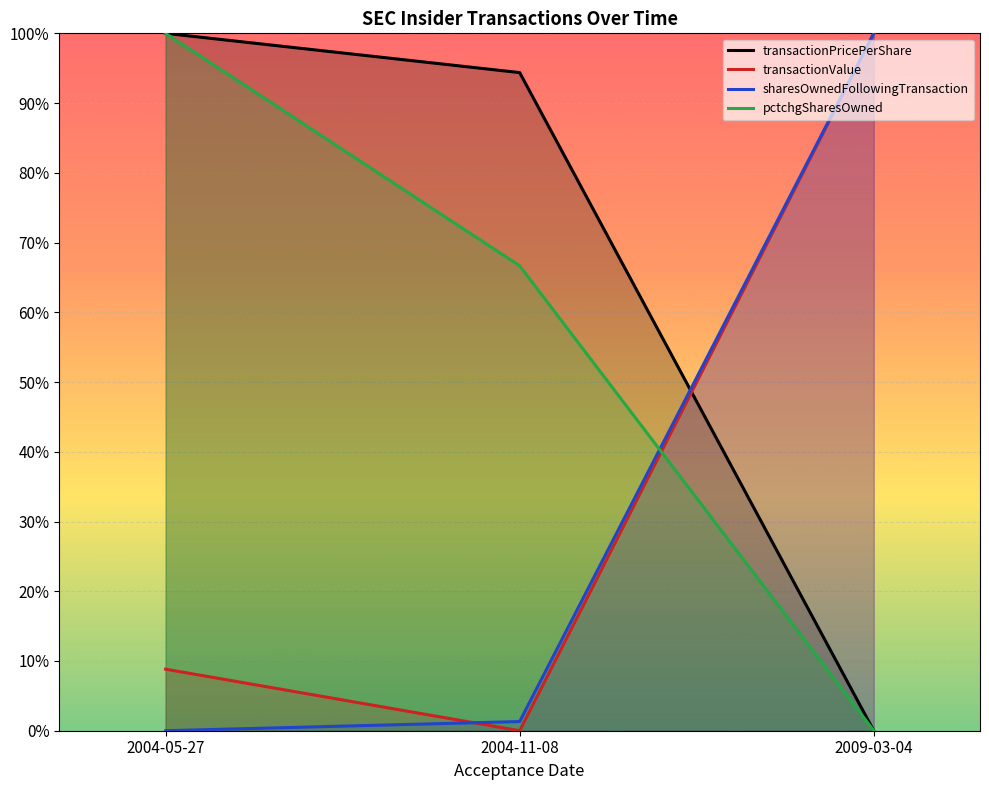

Does the chart display data point markers on the line(s)?

No